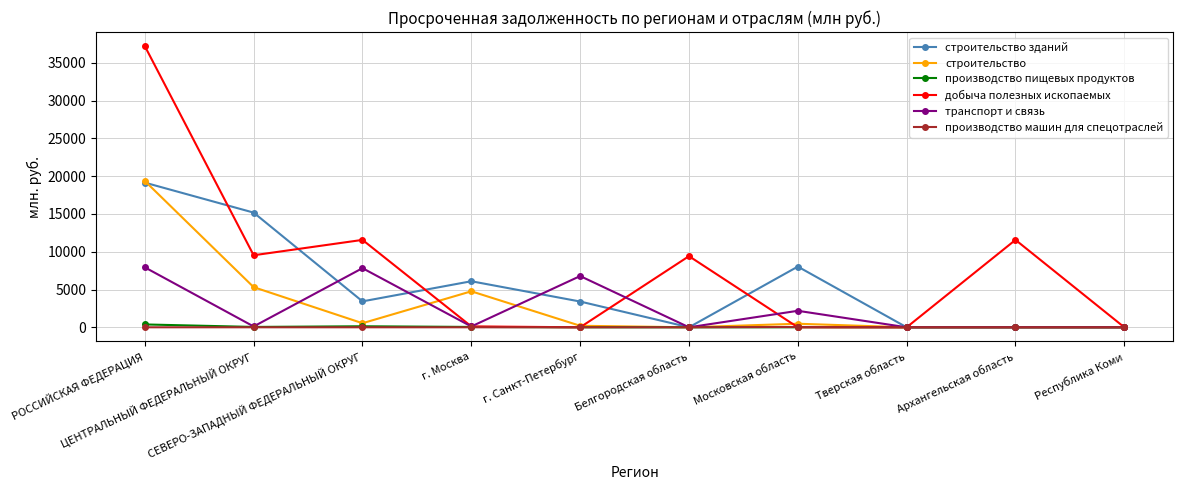

What is the difference between the second highest and second lowest values in the добыча полезных ископаемых series?

11565